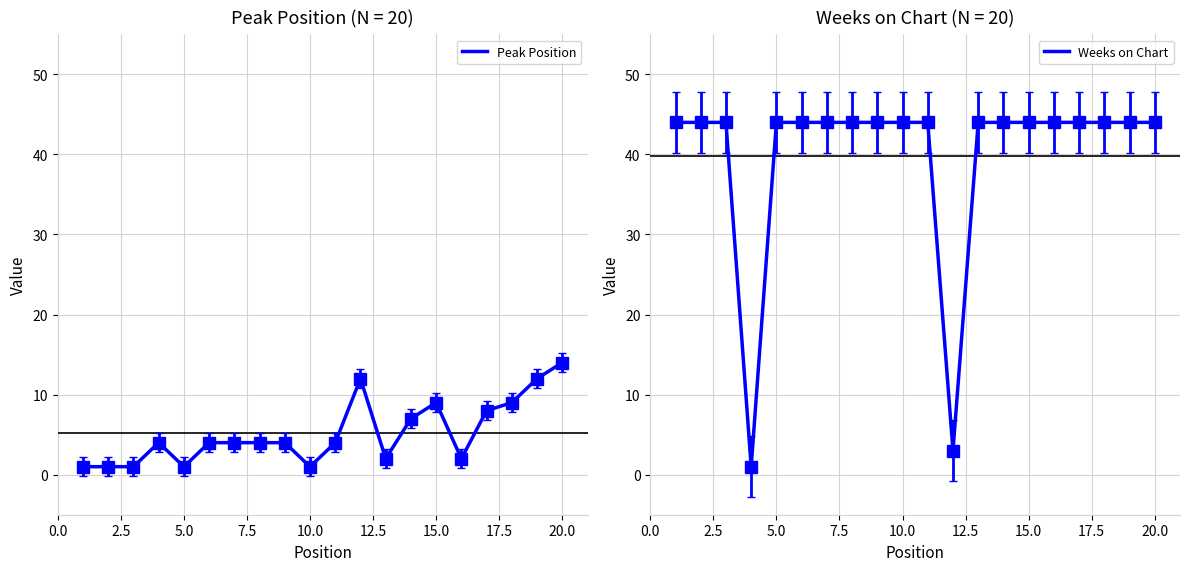

Which series has the widest spread of values?

Weeks on Chart